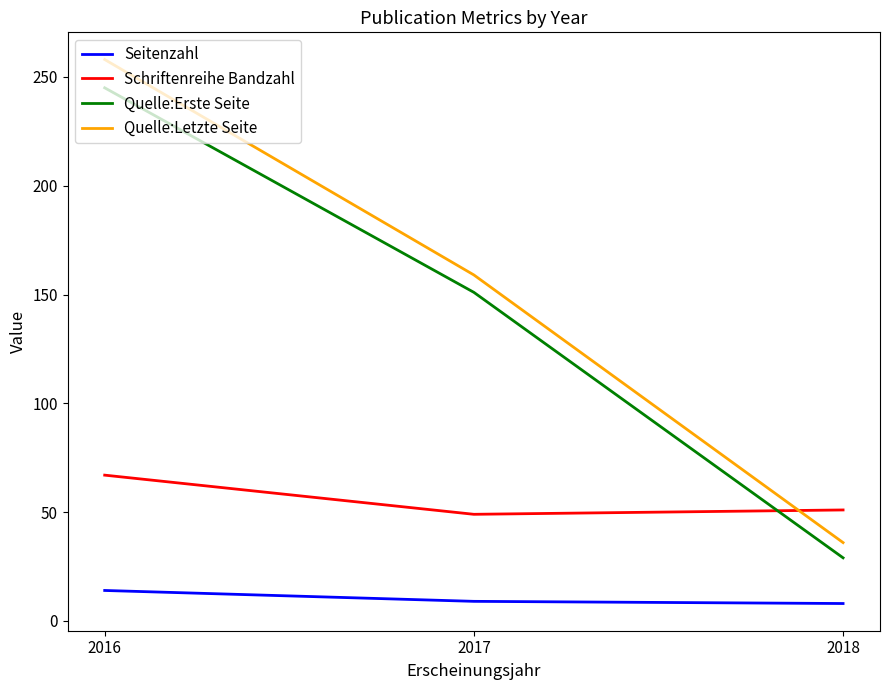

Where does the Quelle:Erste Seite series first go above 151?

2016